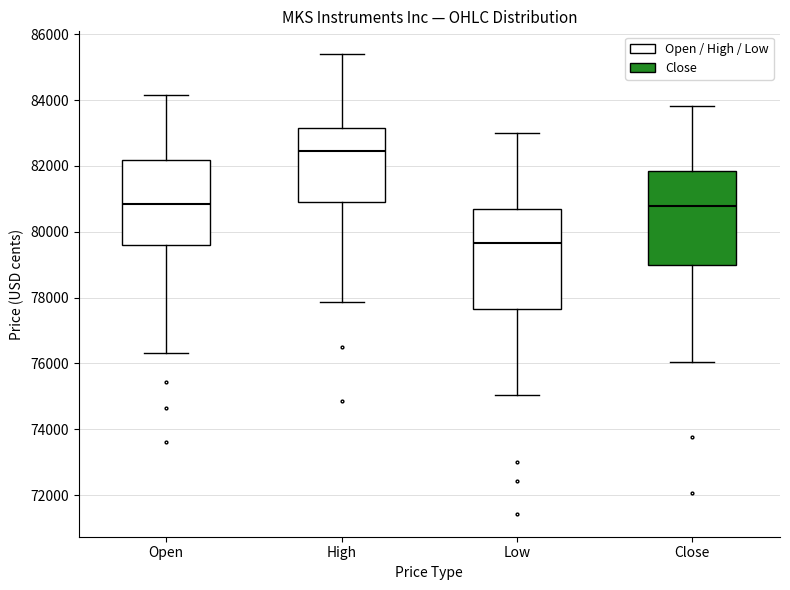

Which box's median line is the lowest?

Low